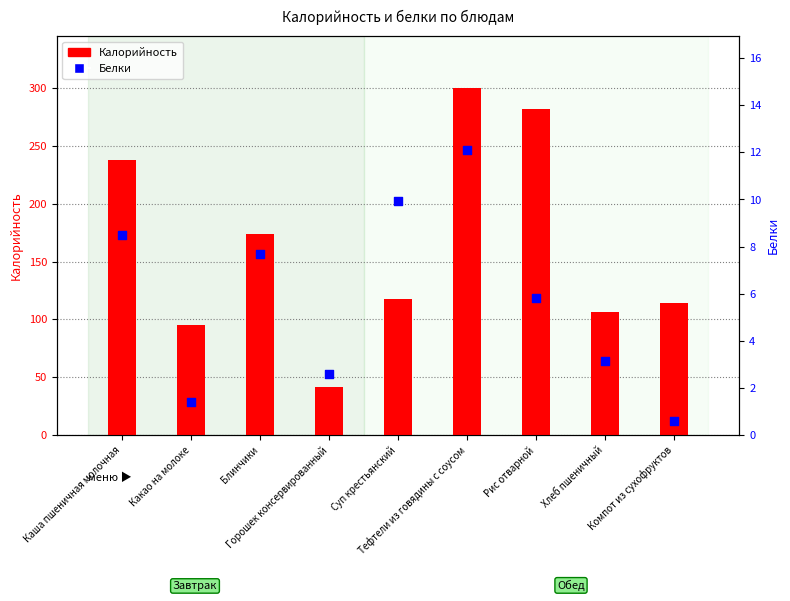

Which series has the largest Y range (max minus min)?

Калорийность